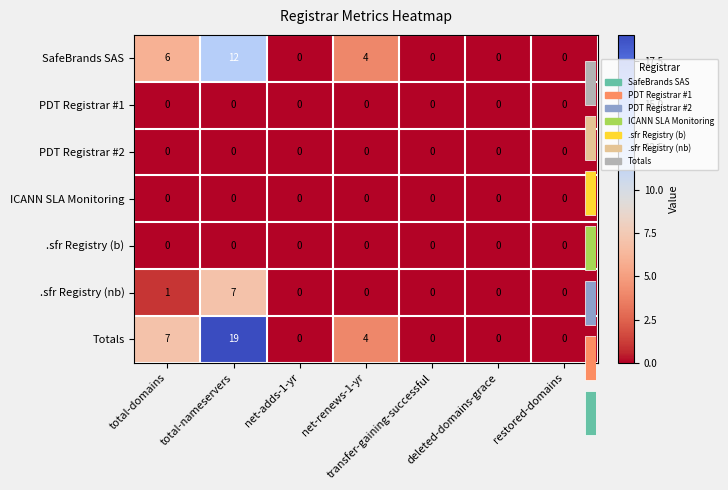

What is the difference between the second highest and minimum values in the Totals series?

7